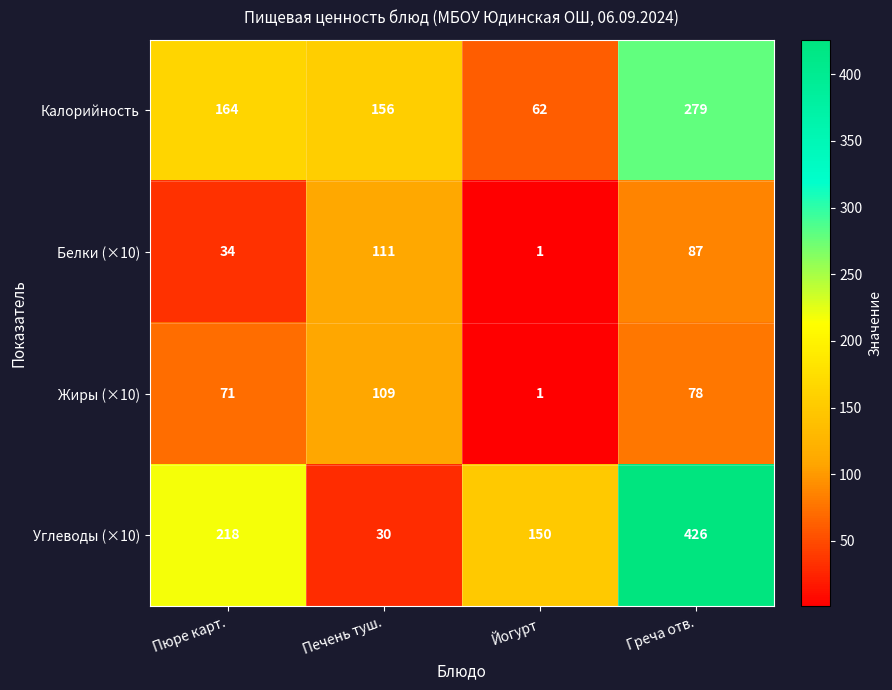

Count the number of categories in the chart.

4